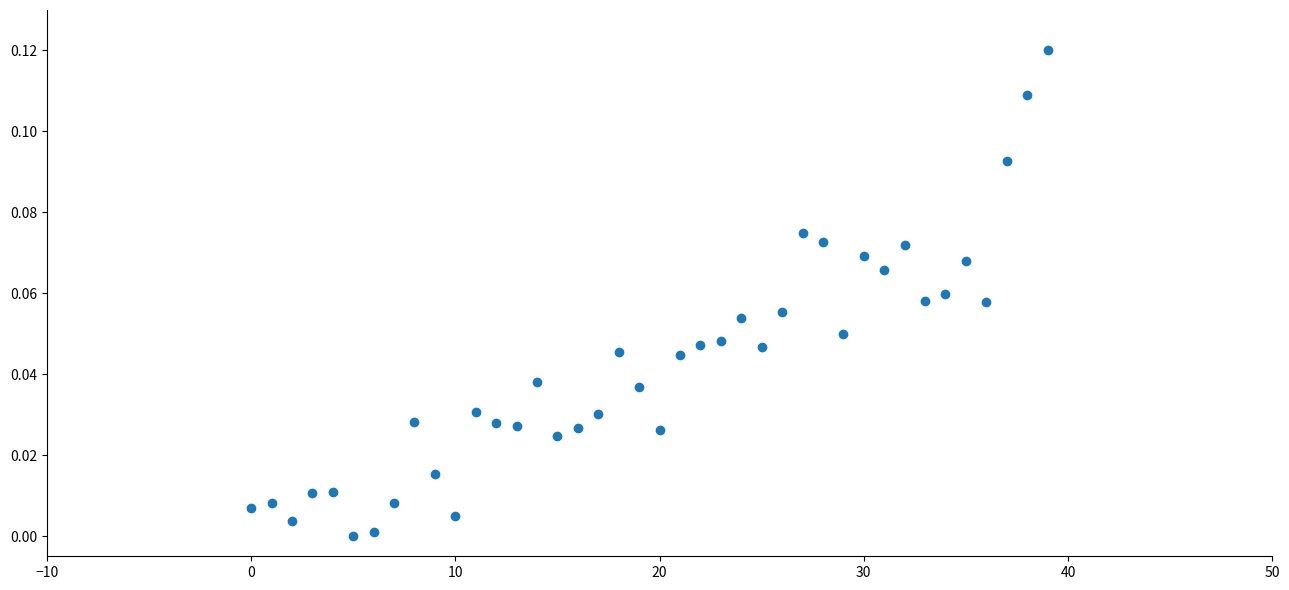

How many data points are displayed?

40